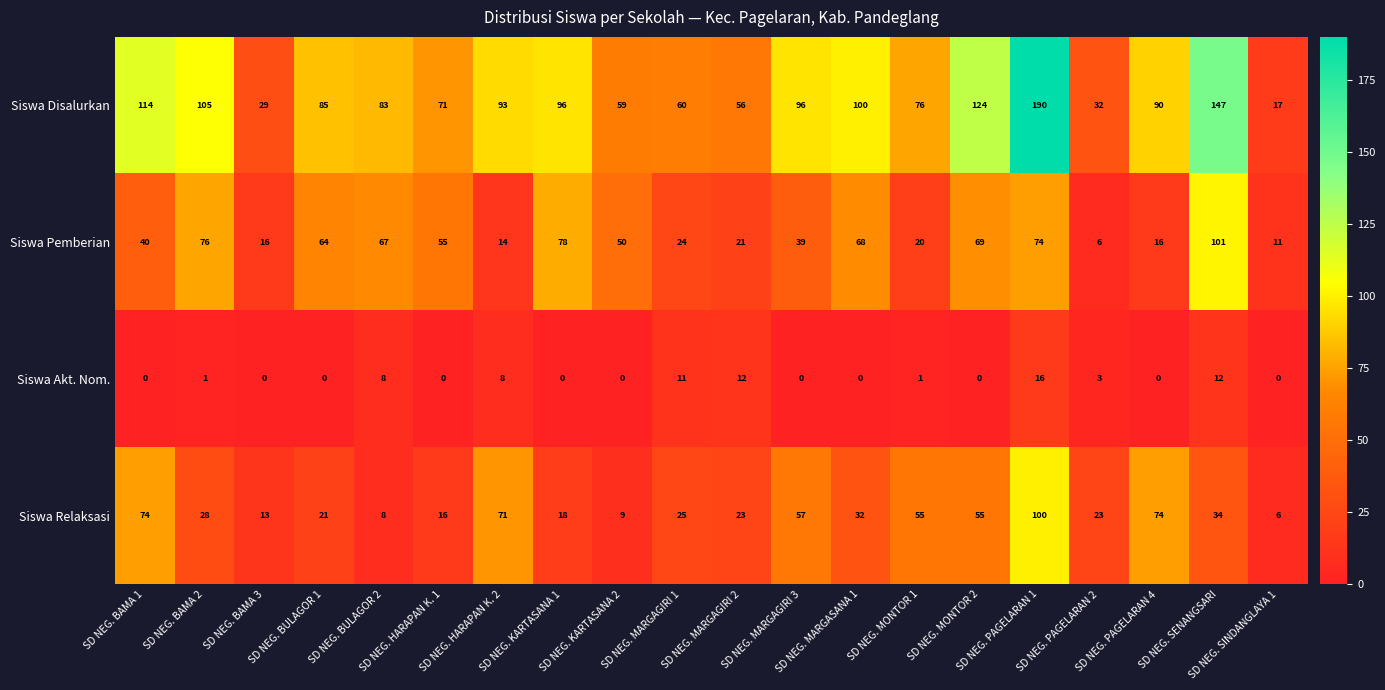

At how many categories does at least one series exceed 4?

20